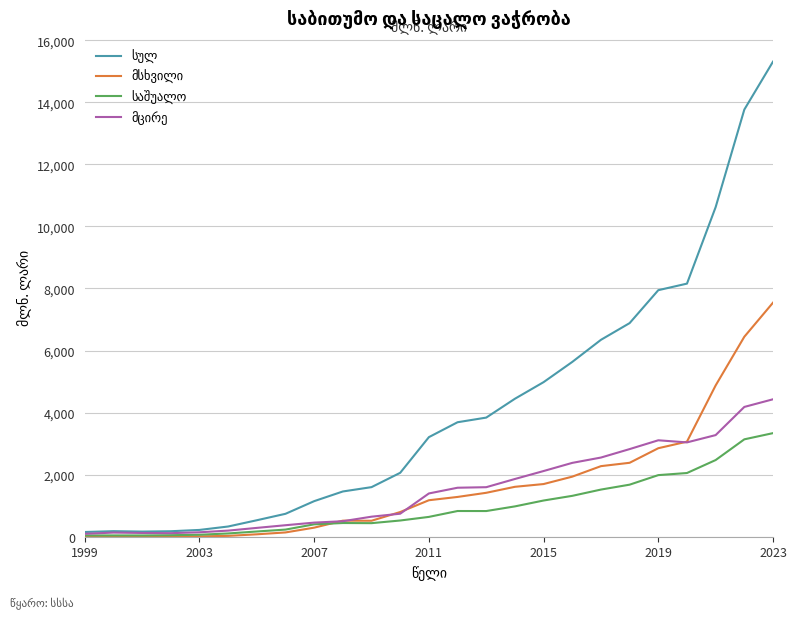

Does the chart have visible grid lines?

Yes